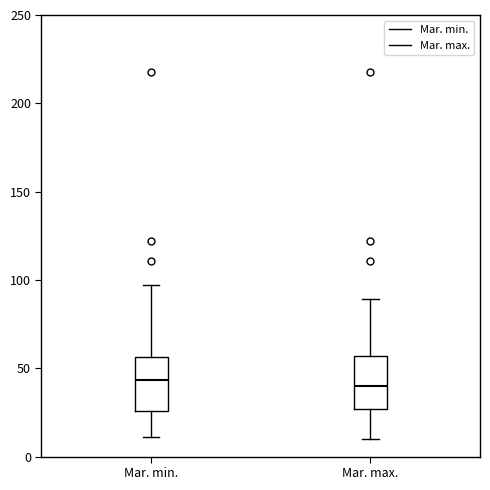

Where does the upper whisker of the box for Mar. max. end on the y-axis? The values are not printed on the chart, so give them approximately, as read against the axis.

90